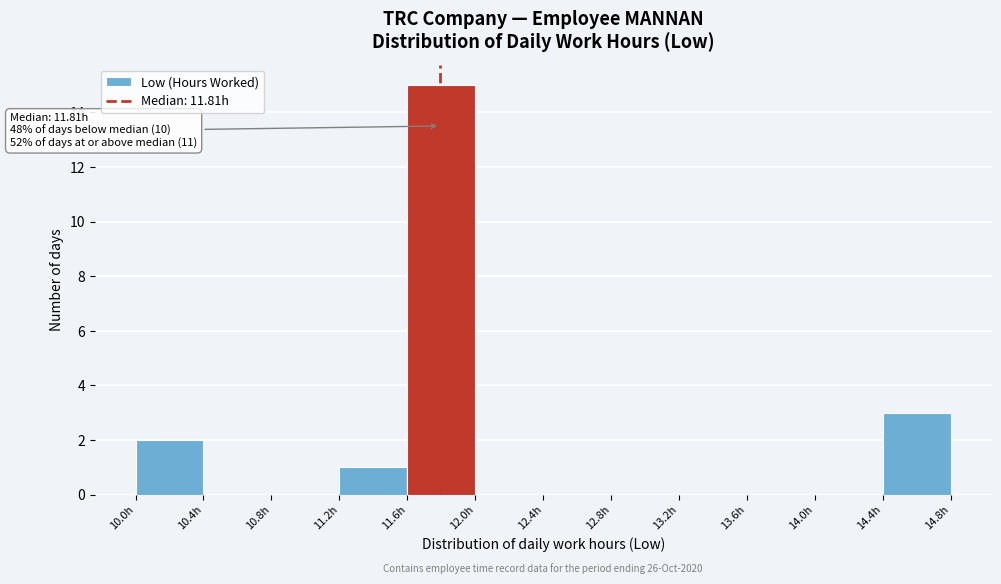

Which range on the x-axis has the tallest bar?

11.620 to 12.015